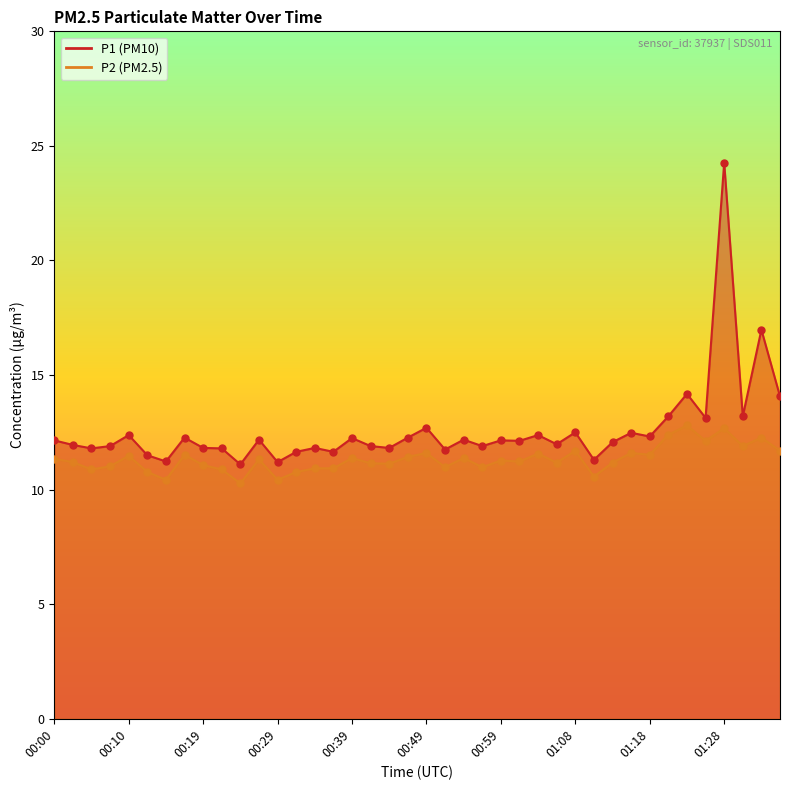

What is the total value across all series at 00:19?

22.9